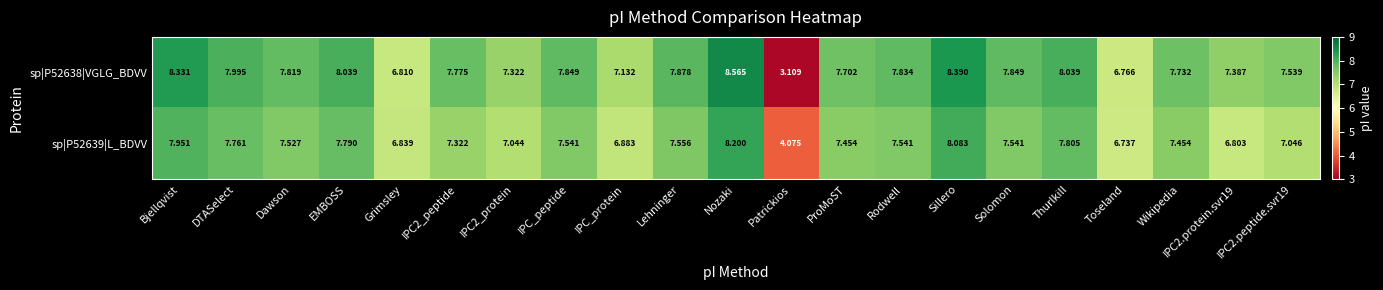

At which category is the sum across all series the highest?

Nozaki